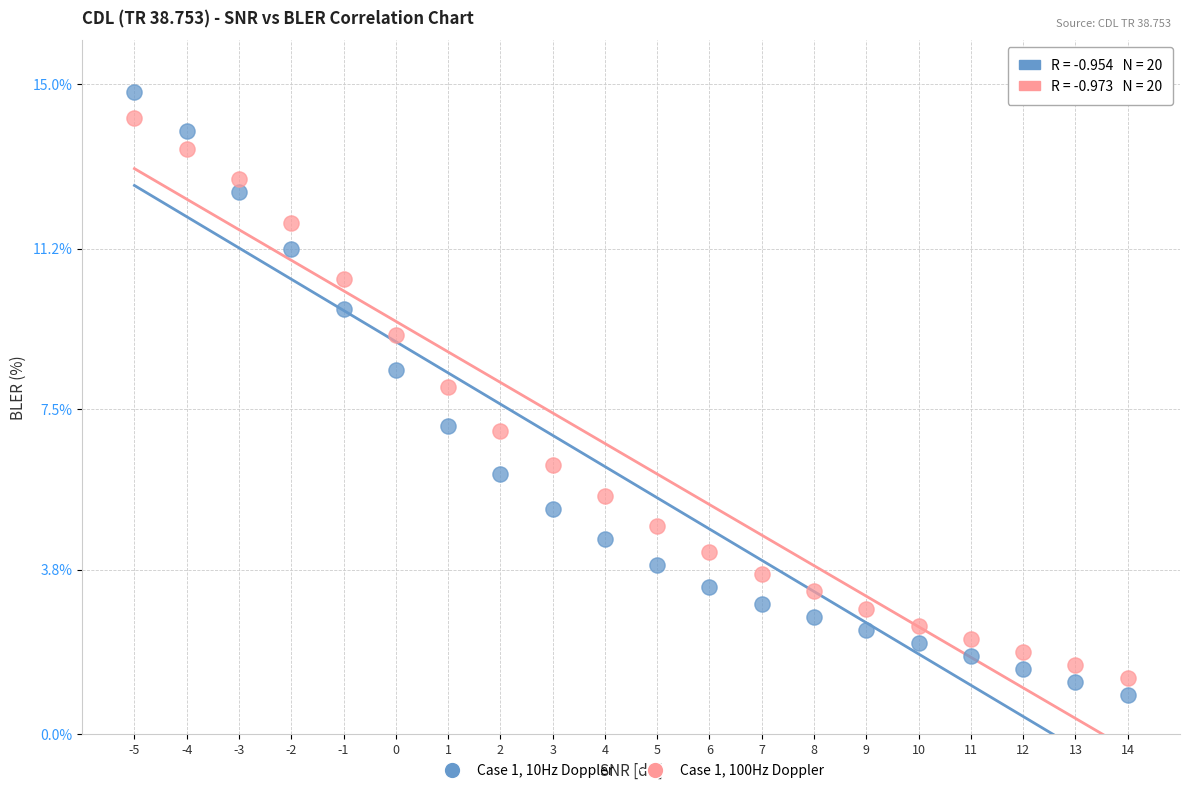

Which series has the largest Y range (max minus min)?

Case 1, 10Hz Doppler